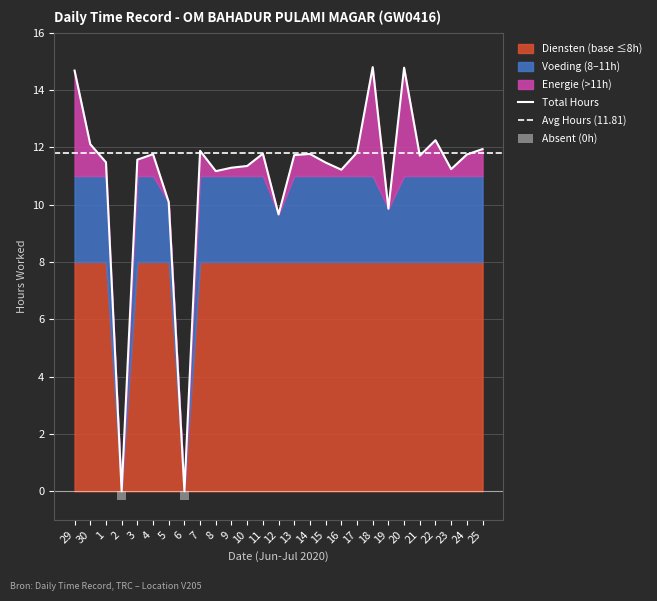

Is it true that the value at 18 is 19.6?

False